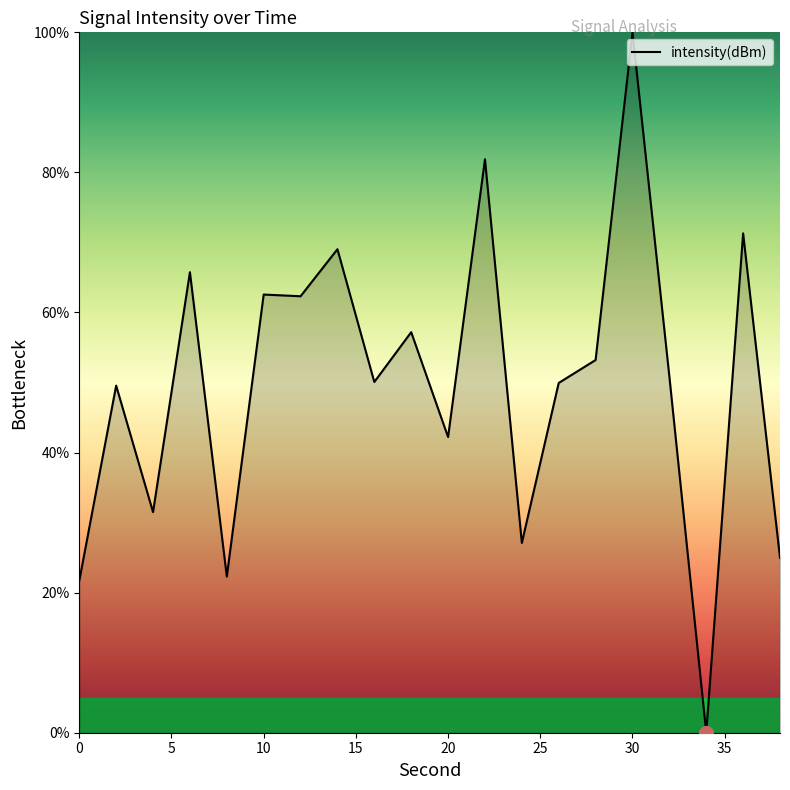

What is the greatest value displayed?

100.0